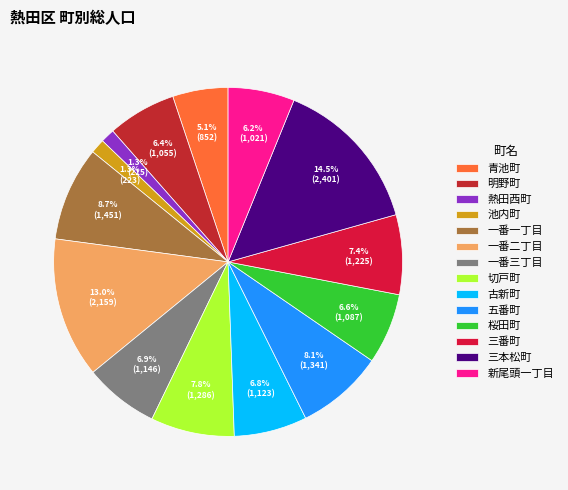

What portion of the pie excludes 五番町?

91.9%